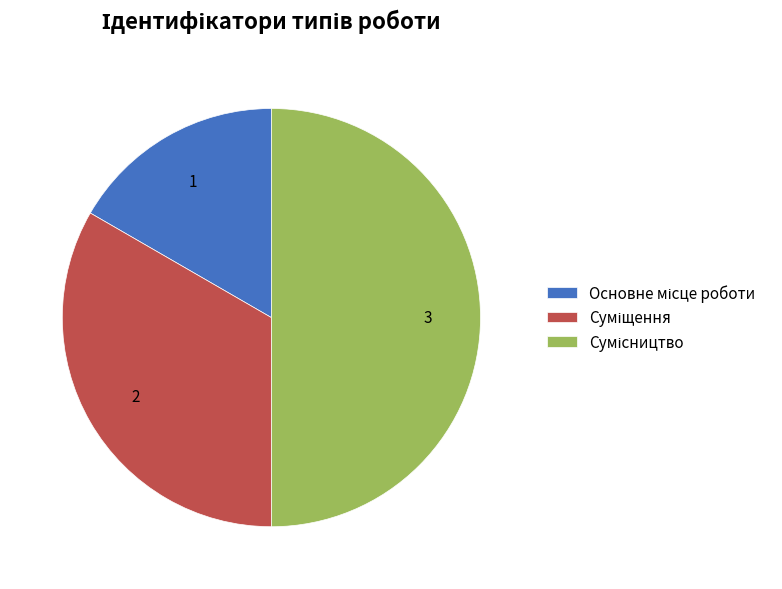

Is it true that Основне місце роботи is 17% of the pie?

True